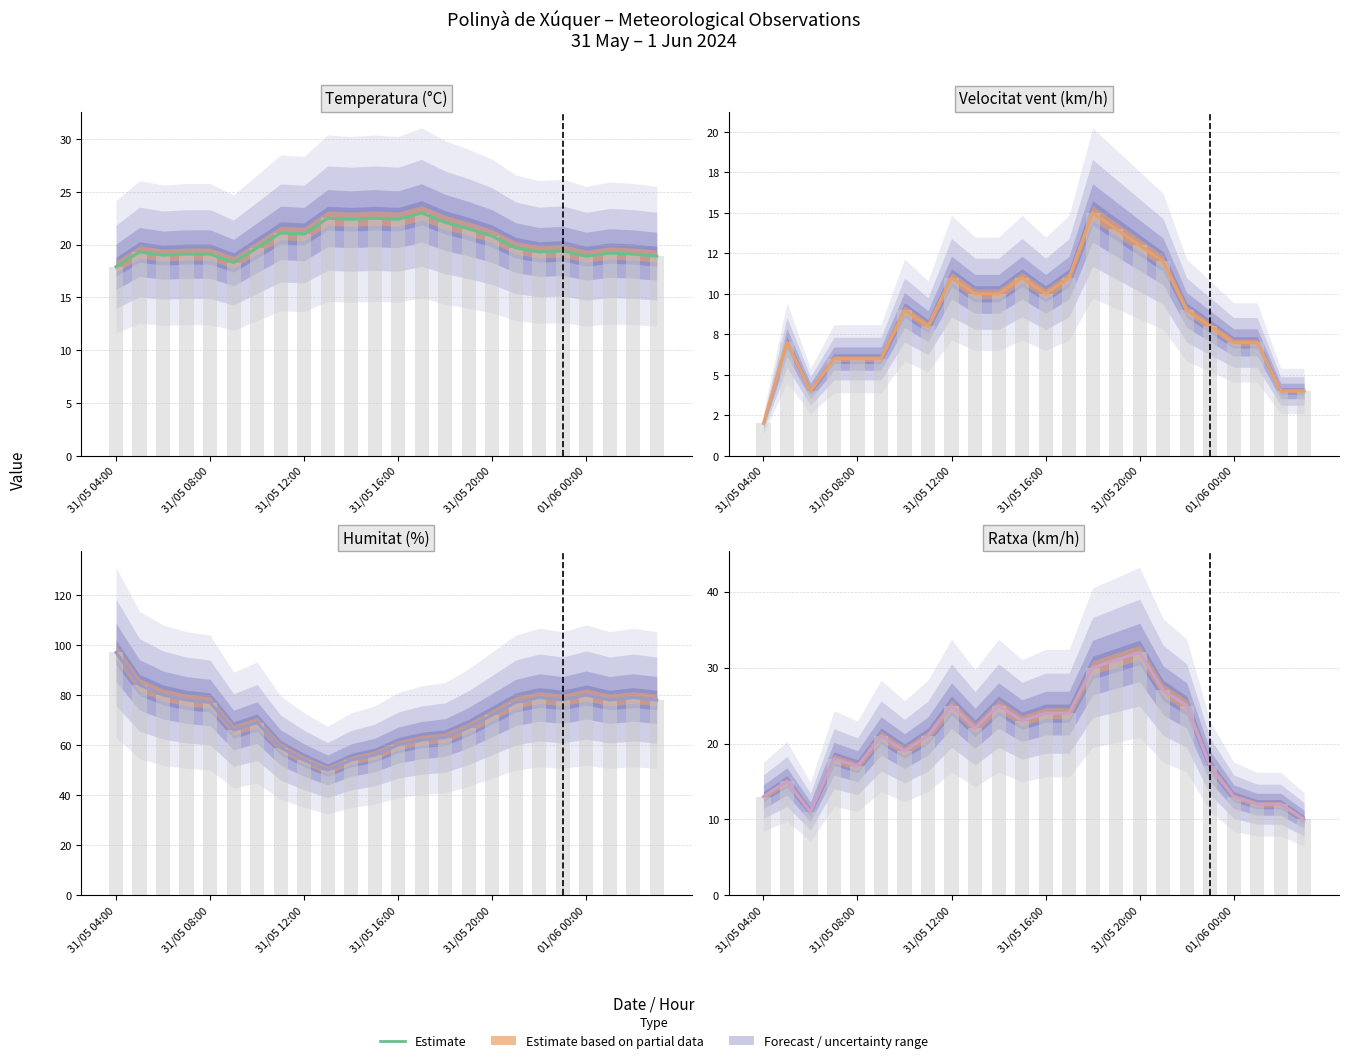

What is the value of the 17th bar from the left?

32